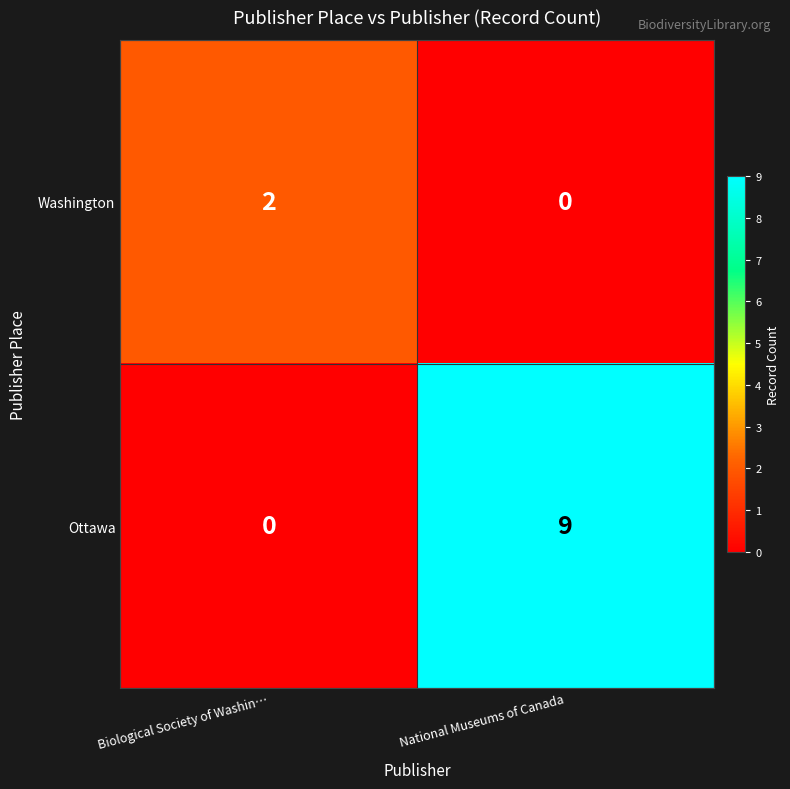

What is the sum of all Ottawa values?

9